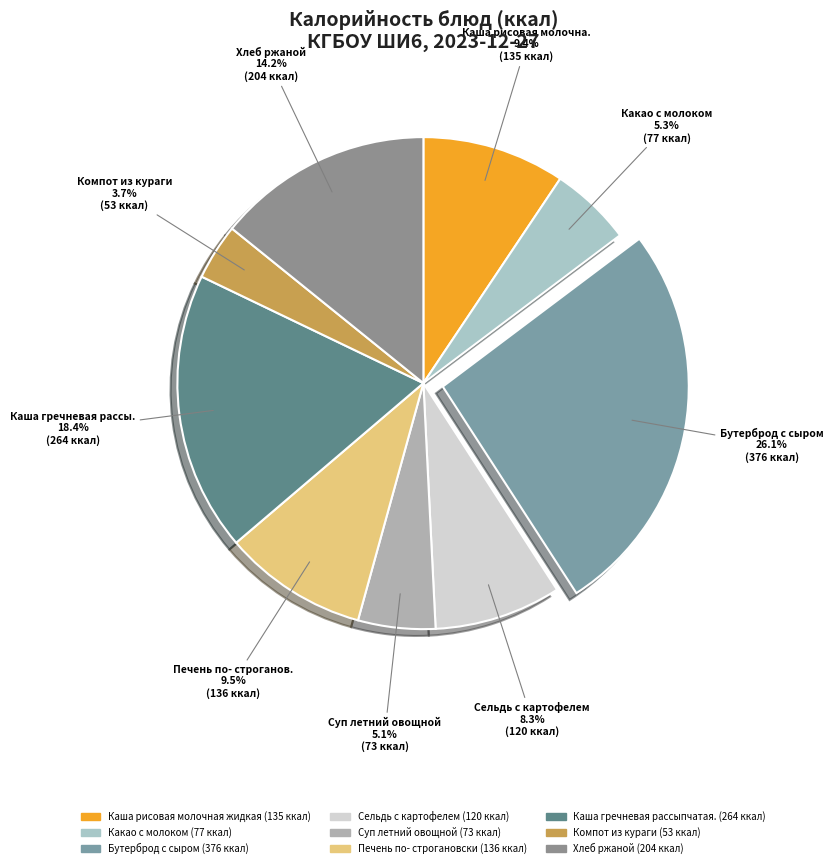

Approximately how many times larger is the value at Каша рисовая молочная жидкая compared to Хлеб ржаной?

0.7